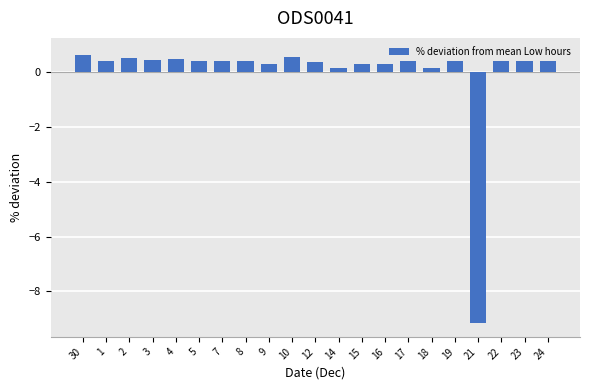

Rank the categories by value from highest to lowest.

17, 23, 30, 24, 10, 2, 19, 22, 4, 3, 1, 5, 7, 8, 12, 15, 16, 9, 14, 18, 21